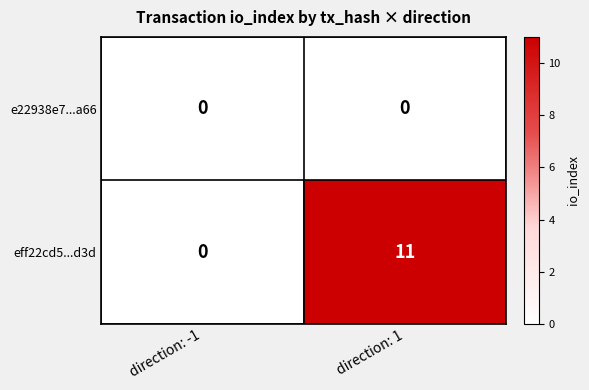

Which series has the largest range (max minus min)?

eff22cd5...d3d